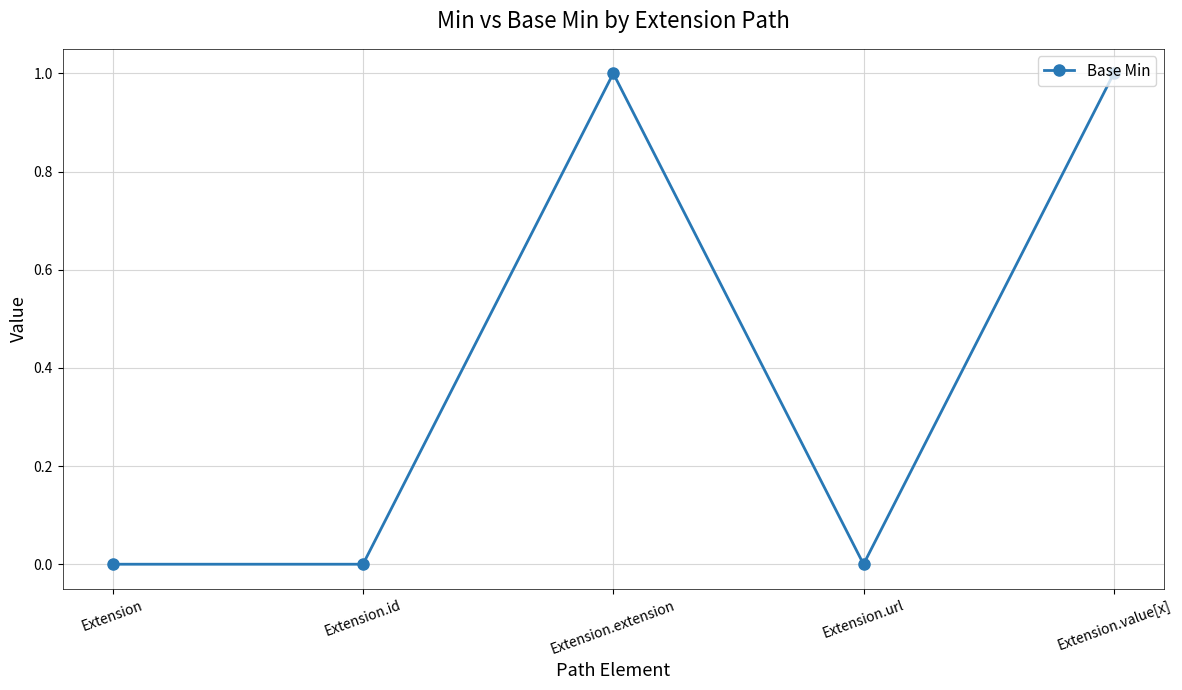

Reading left to right, list all the values displayed in this chart.

Extension=0	Extension.id=0	Extension.extension=1	Extension.url=0	Extension.value[x]=1